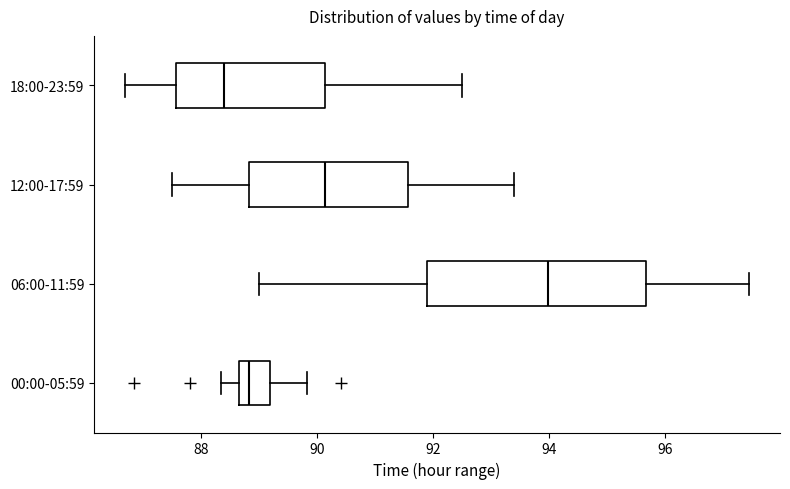

Reading bottom to top, transcribe this box plot: for each box, give where its median line is, the range the box spans, and where its two whiskers end, as read against the x-axis. The values are not printed on the chart, so give them approximately, as read against the axis.

00:00-05:59: median 88.8, box 88.6 to 89.2, whiskers 88.4 to 89.8
06:00-11:59: median 94.0, box 92.0 to 95.6, whiskers 89.0 to 97.4
12:00-17:59: median 90.2, box 88.8 to 91.6, whiskers 87.6 to 93.4
18:00-23:59: median 88.4, box 87.6 to 90.2, whiskers 86.8 to 92.6